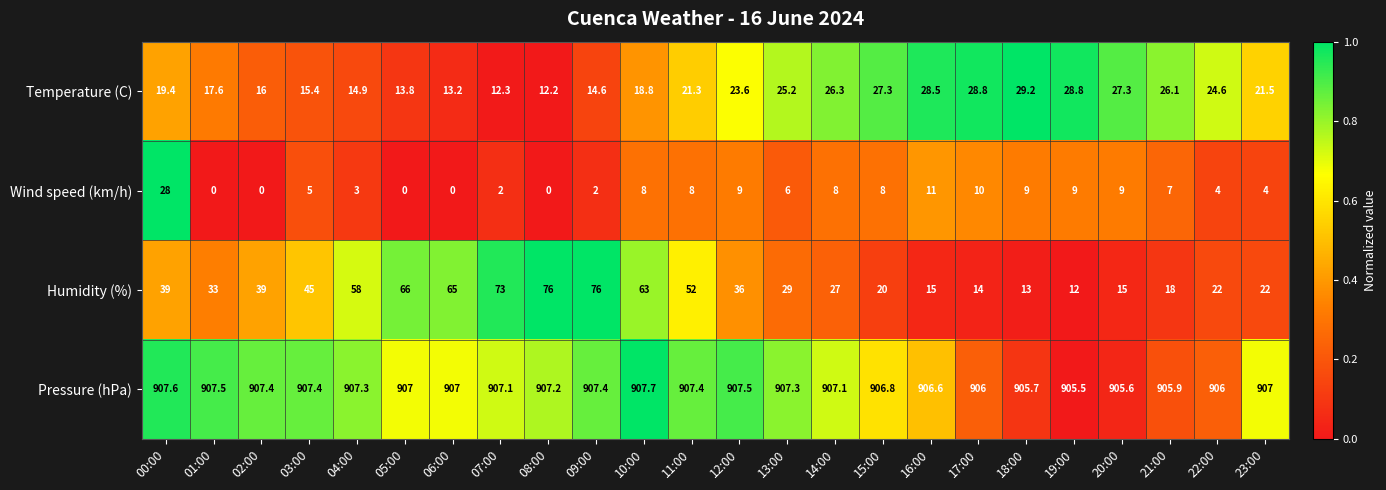

Rank the series at 02:00 from lowest to highest value.

Wind speed (km/h), Temperature (C), Humidity (%), Pressure (hPa)